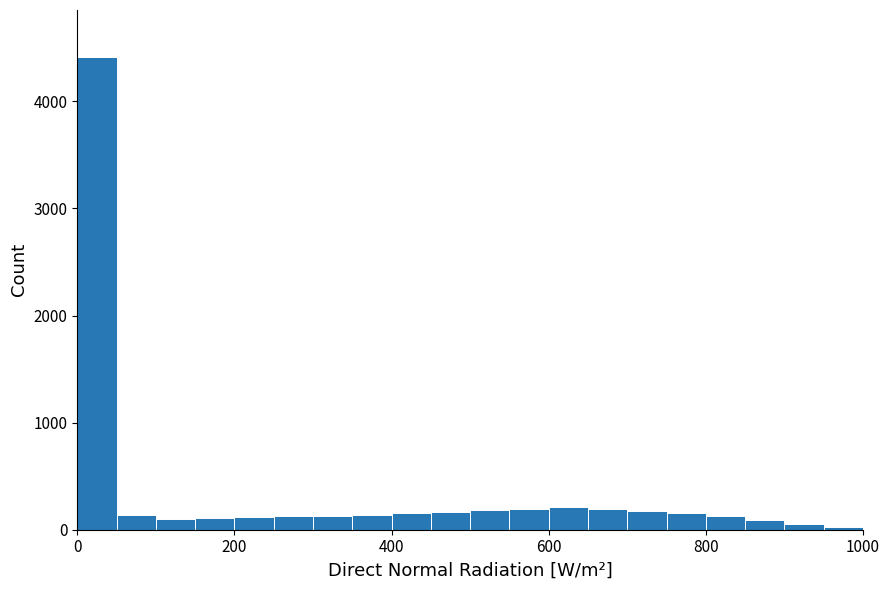

Read against the x-axis, roughly where is the centre of the tallest bar?

20